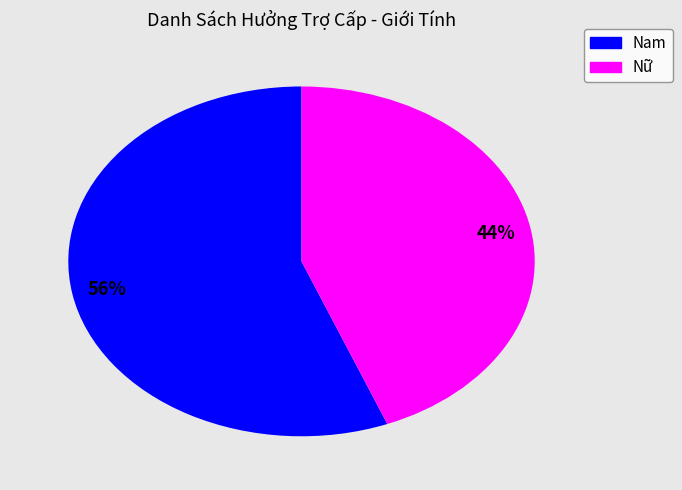

What is the smallest slice in the pie chart?

Nữ